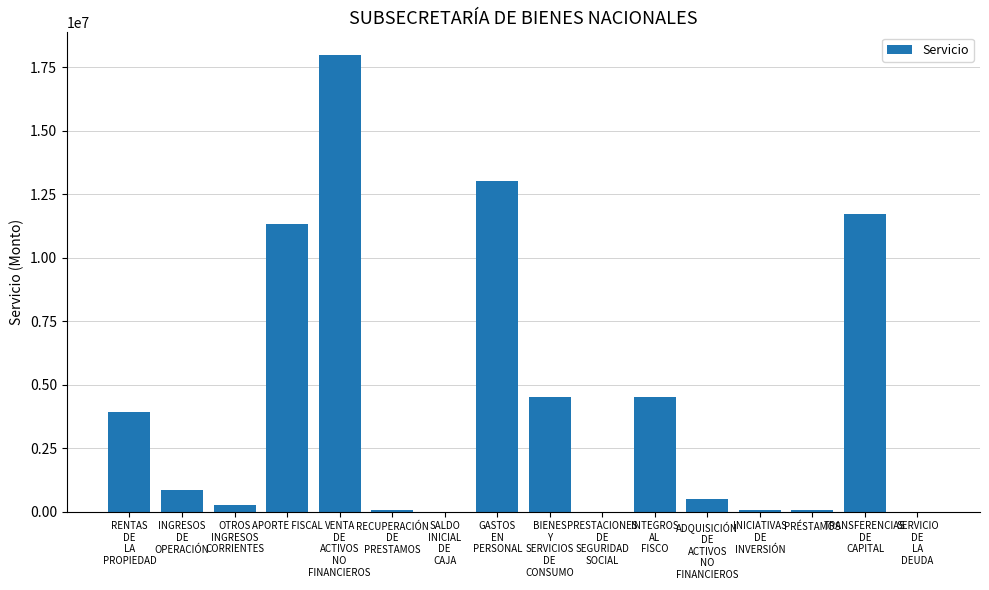

True or false: the data shows 11 at PRESTACIONES
DE
SEGURIDAD
SOCIAL.

True